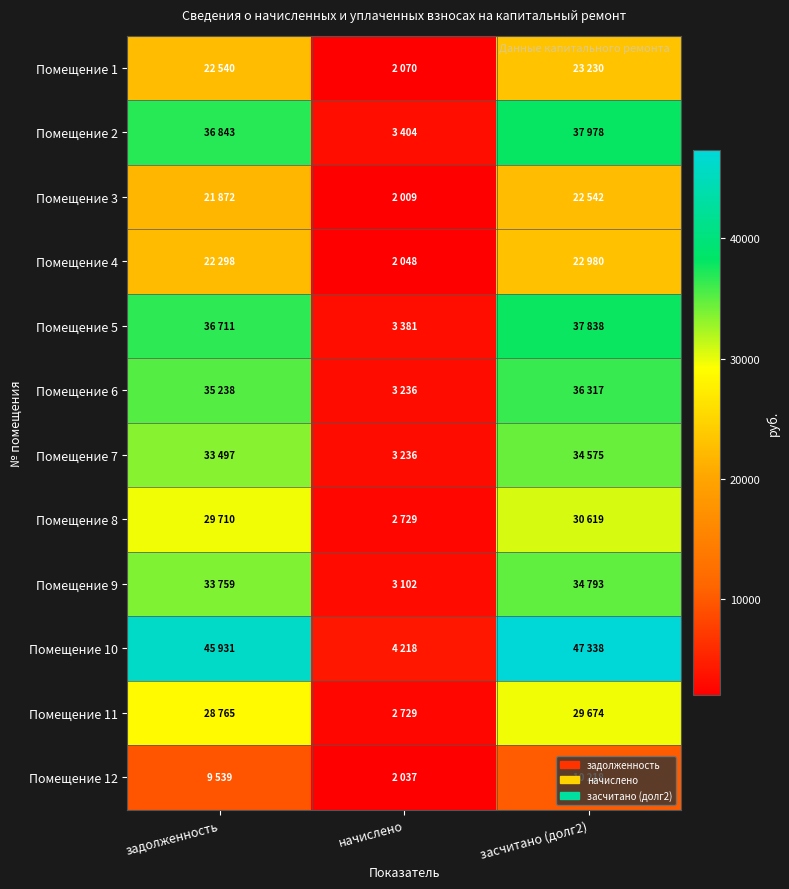

Which label corresponds to the smallest value in the chart?

начислено